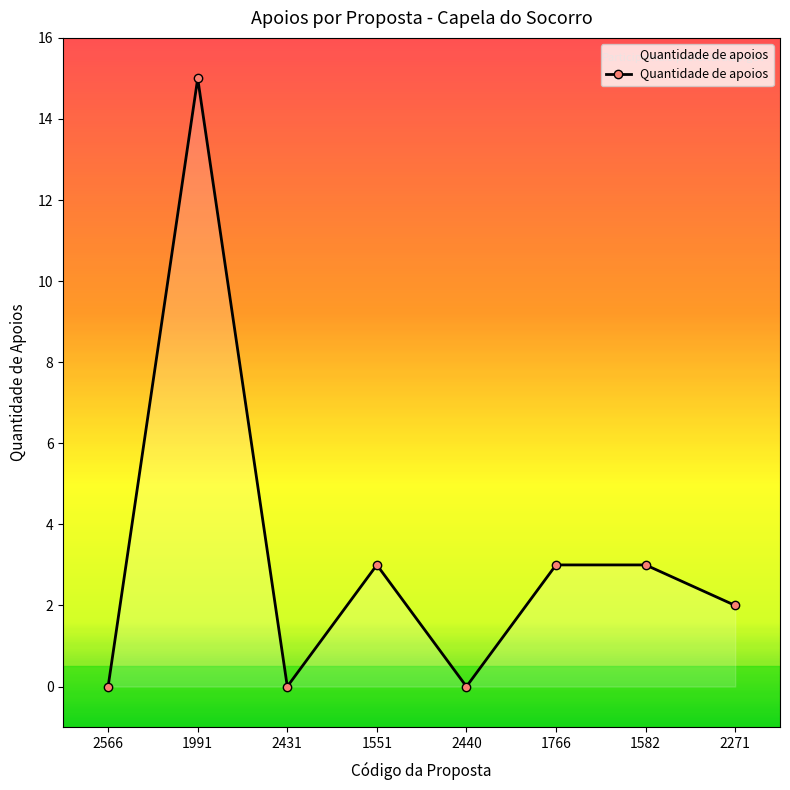

True or false: there are more than 1 points higher than both neighbors.

True